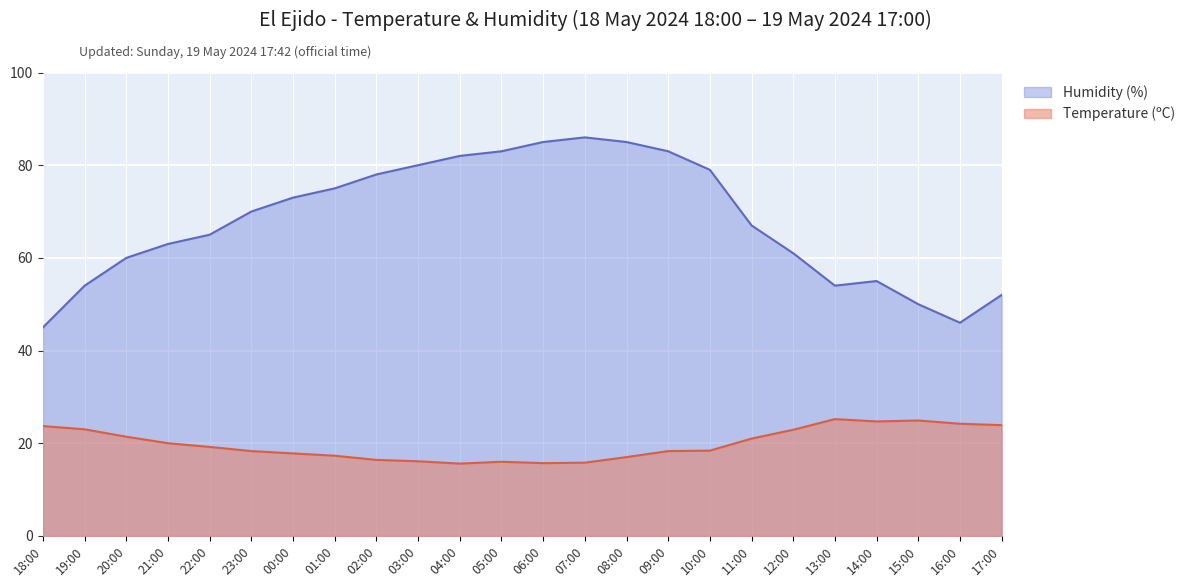

List the series in order of their overall mean, highest first.

Humidity (%), Temperature (ºC)